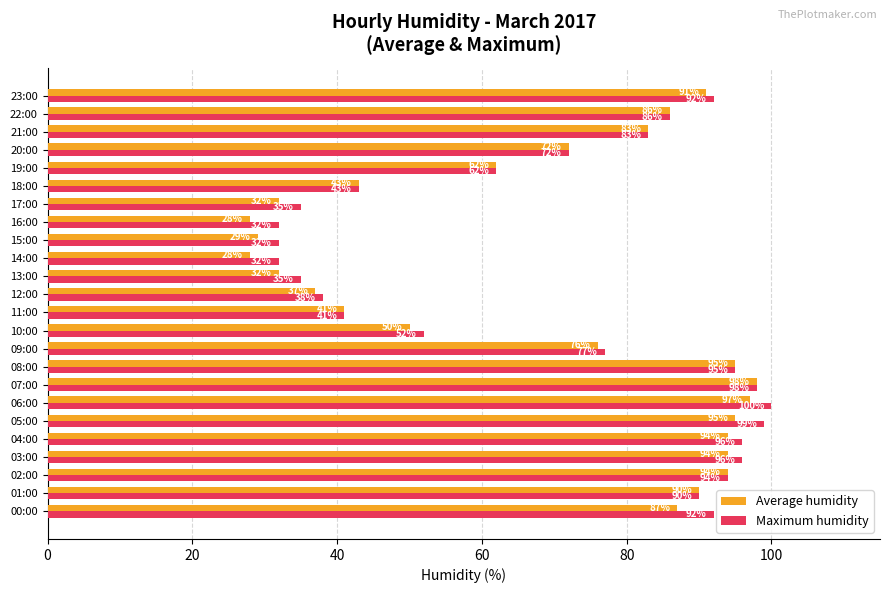

What is the difference between the maximum and minimum values in the Maximum humidity series?

68